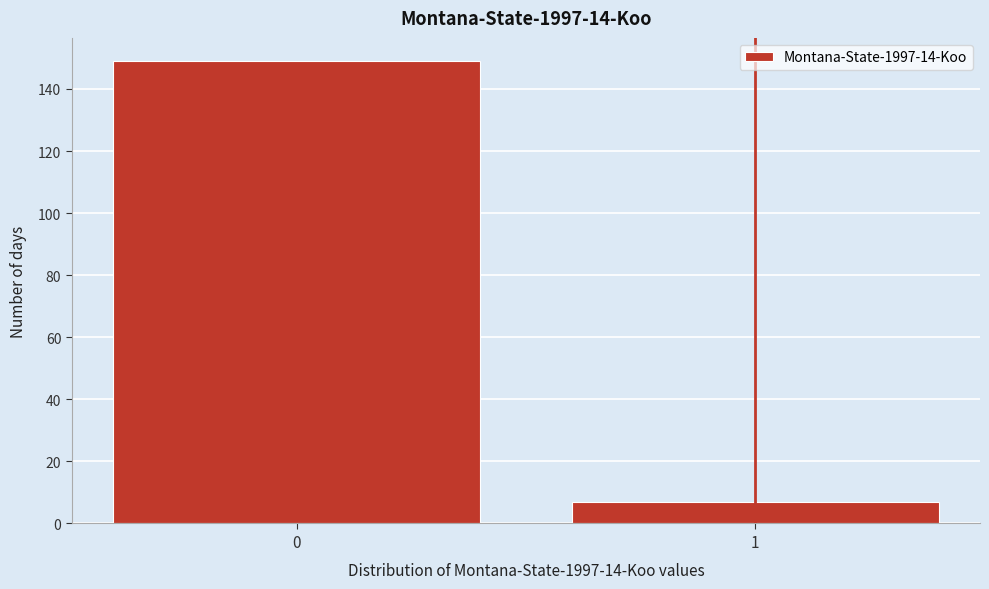

Reading left to right, list all the values displayed in this chart.

149	7